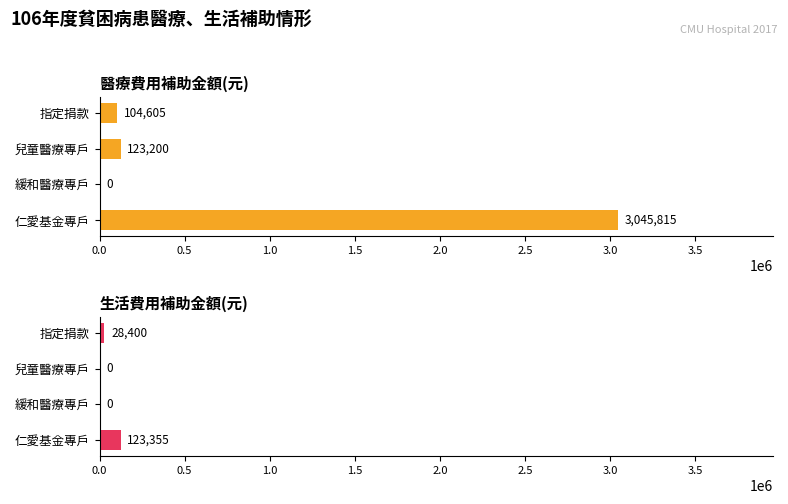

Are the bars grouped side by side (vs. stacked)?

Yes